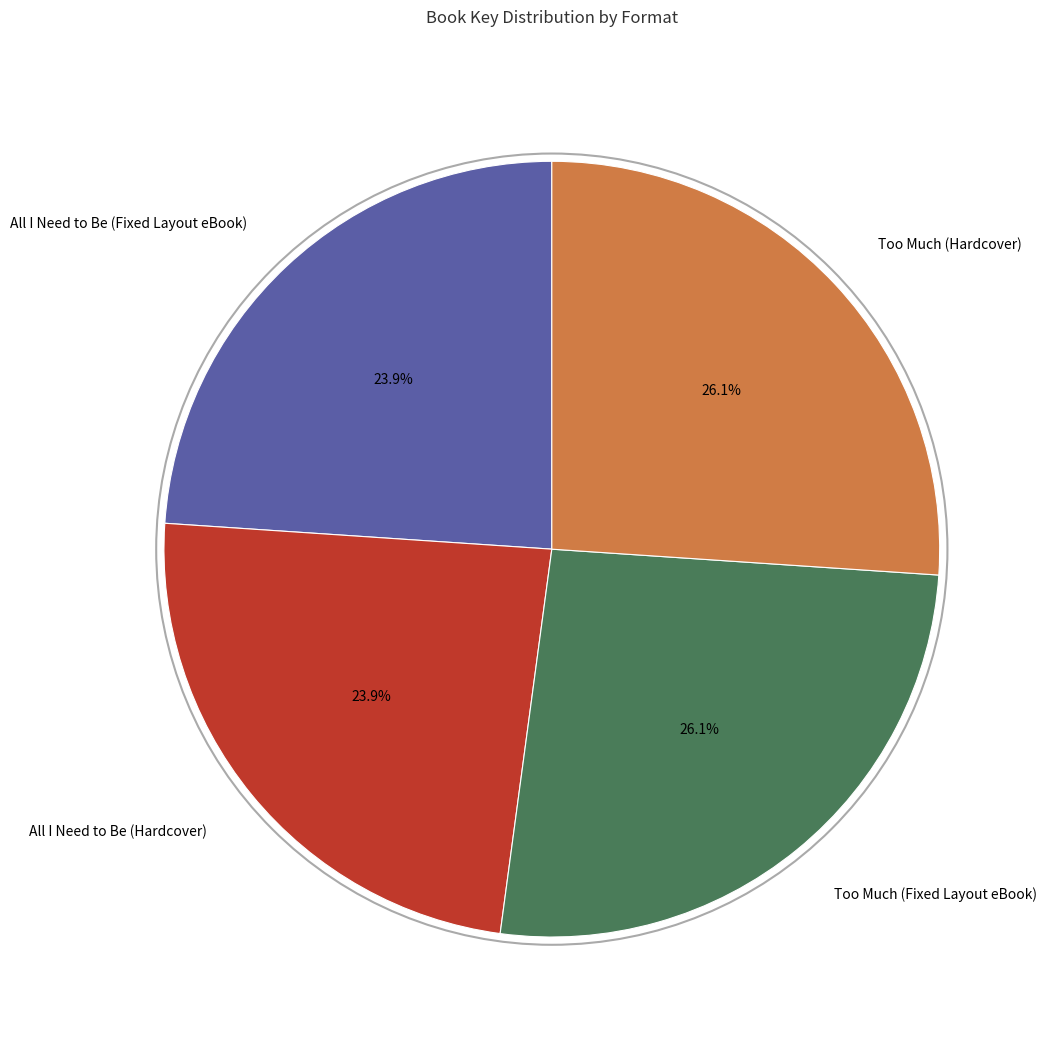

To the nearest percent, what percentage of the pie is All I Need to Be (Fixed Layout eBook)?

24%